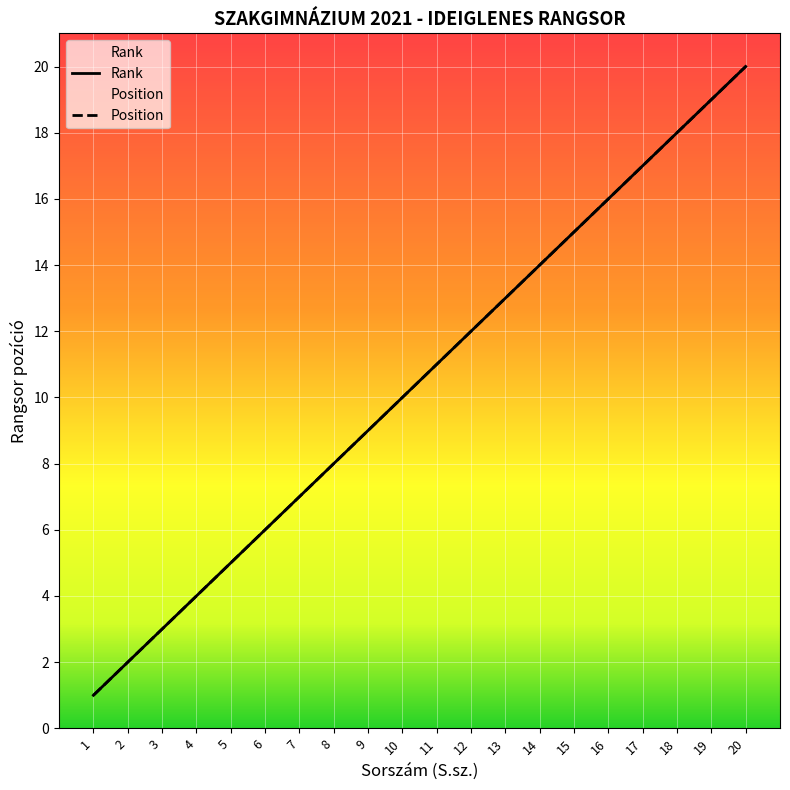

What is the highest value of the Rank series?

20